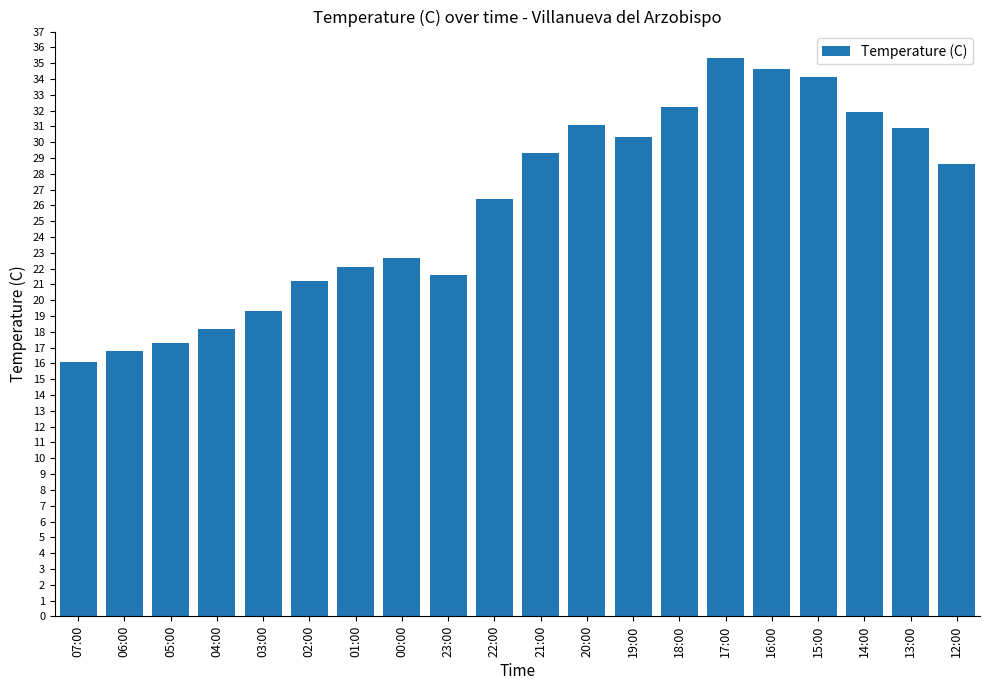

Where does the data first go above 28?

21:00